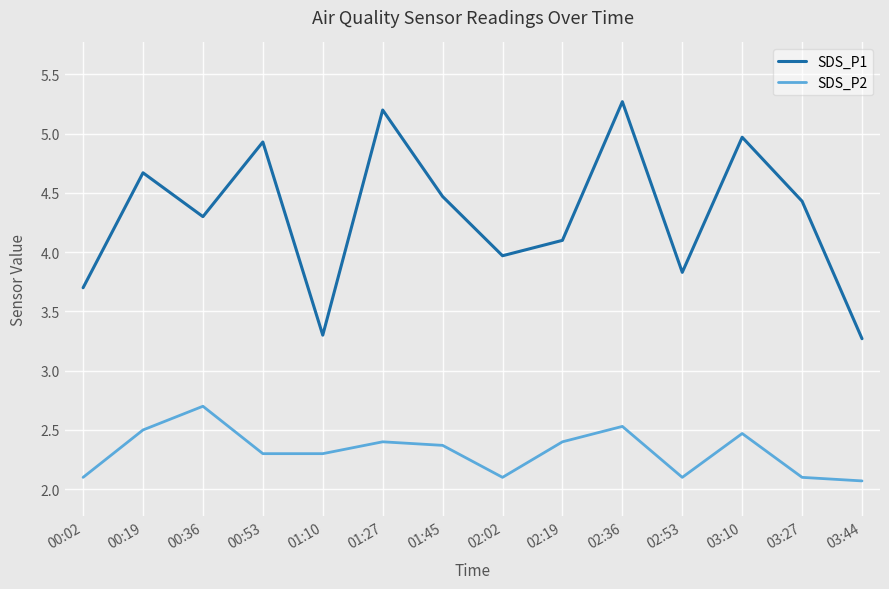

What is the minimum value shown in the chart?

2.1